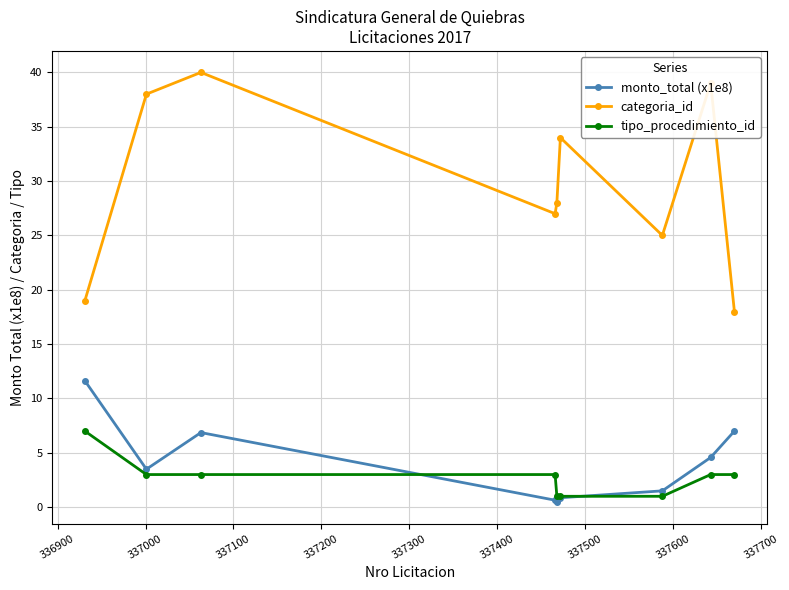

How many interior local peaks does the categoria_id series have?

3